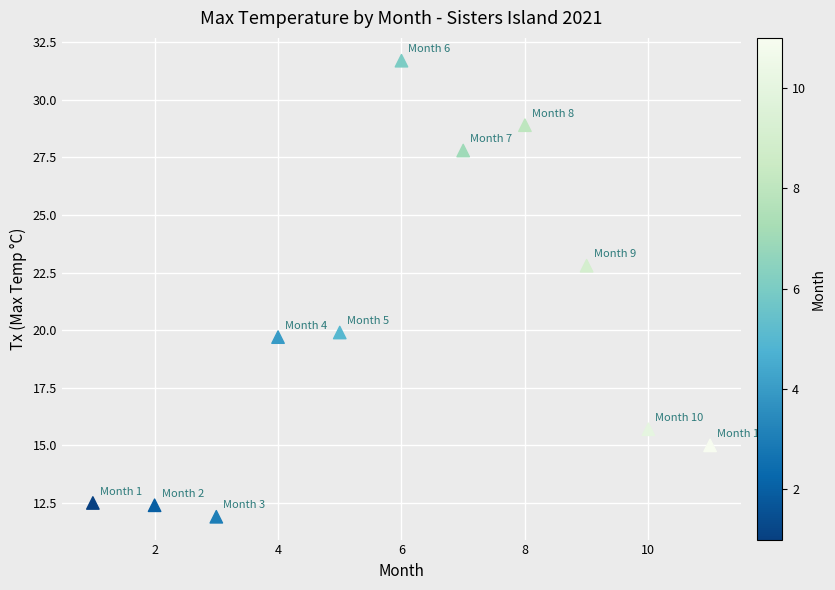

What is the average Y value?

19.8